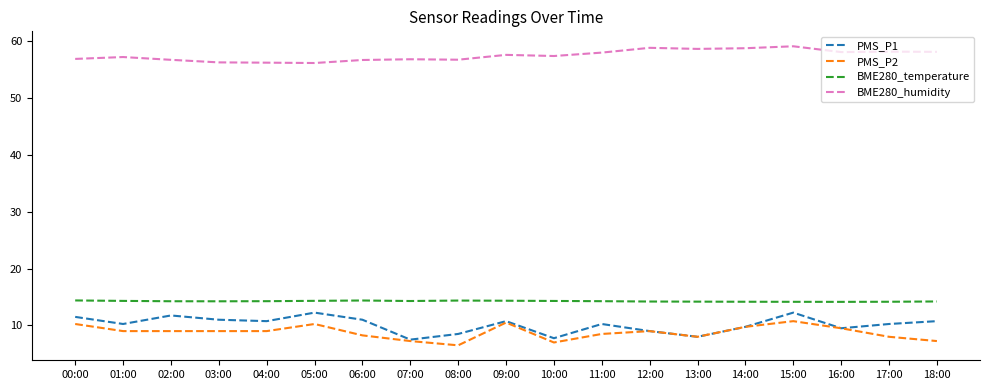

True or false: BME280_humidity and PMS_P1 cross at least once.

False